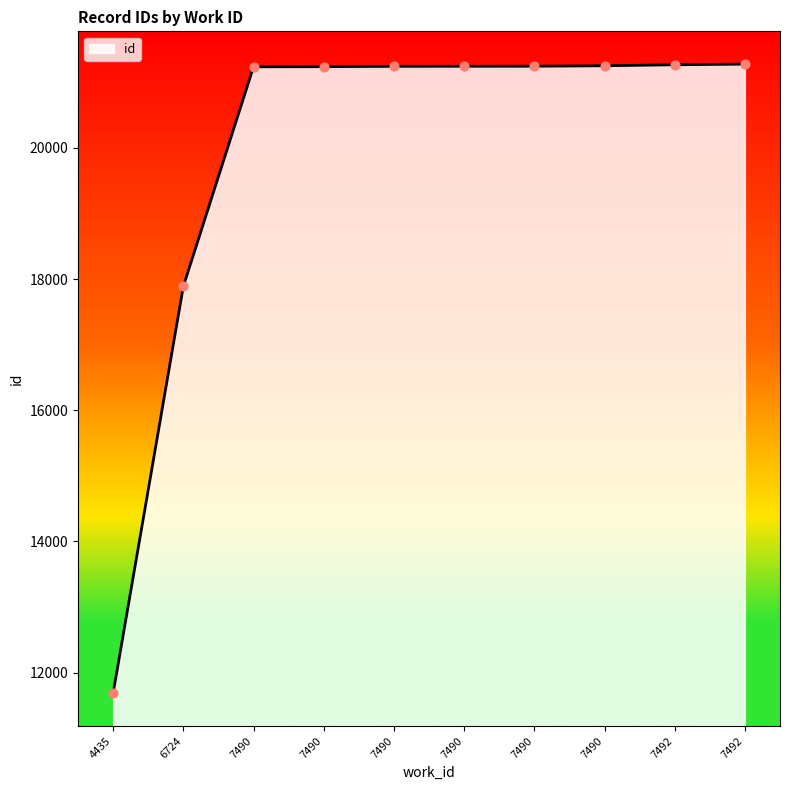

What is the change in value from 4435 to 7492?

+9585